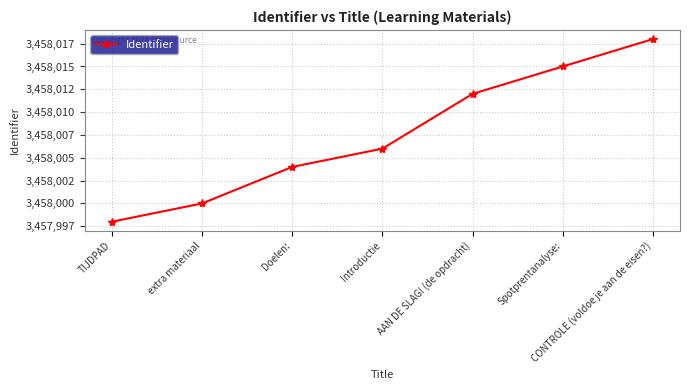

What position from the left is Spotprentanalyse:?

6